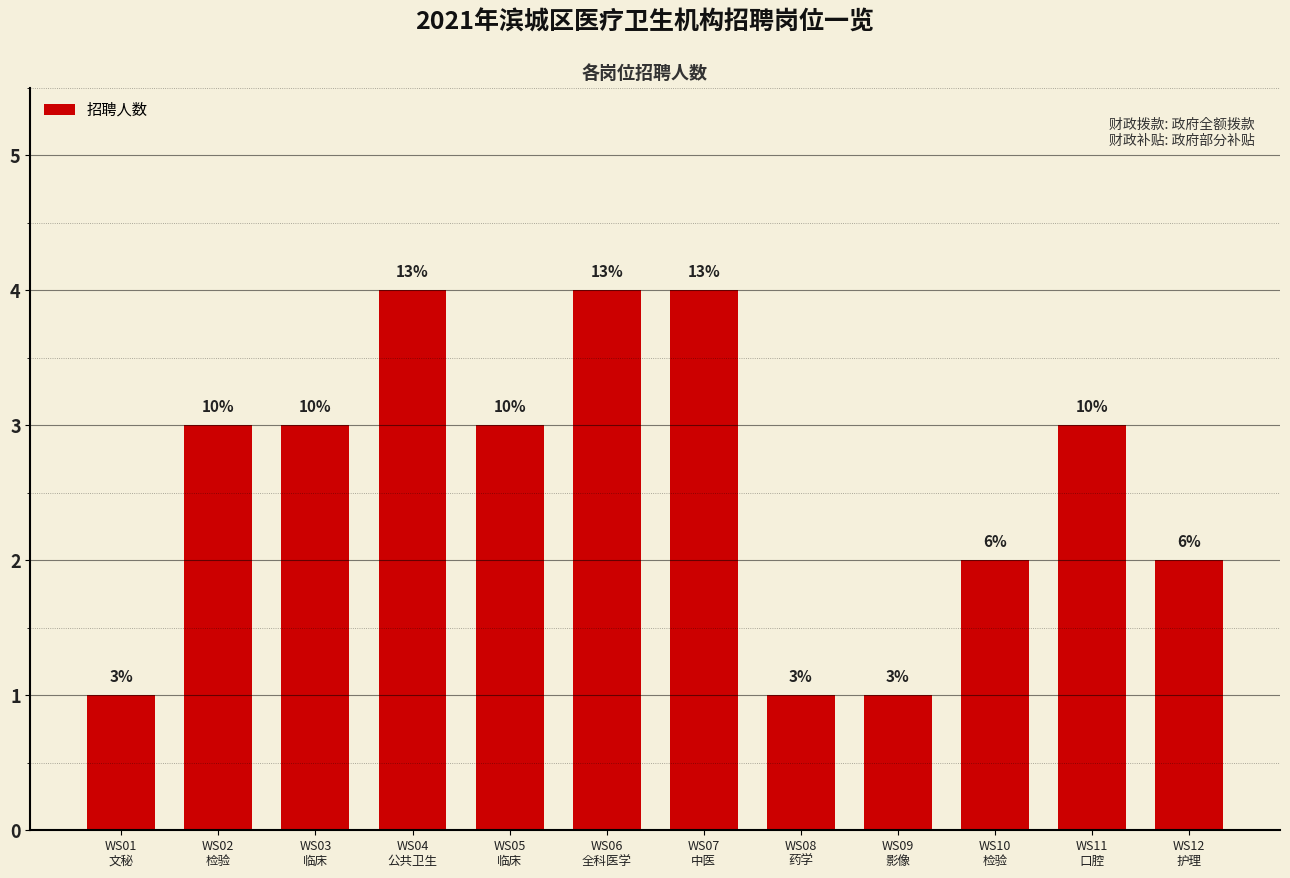

Is it true that the value at WS02
检验 is 4?

False